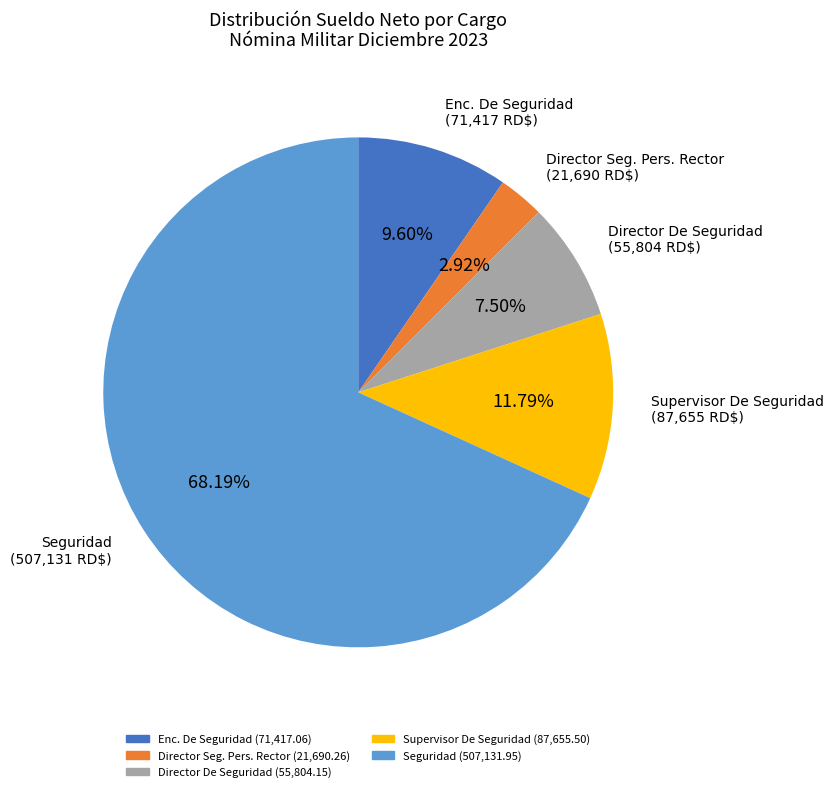

To the nearest percent, what is the average slice percentage?

20%